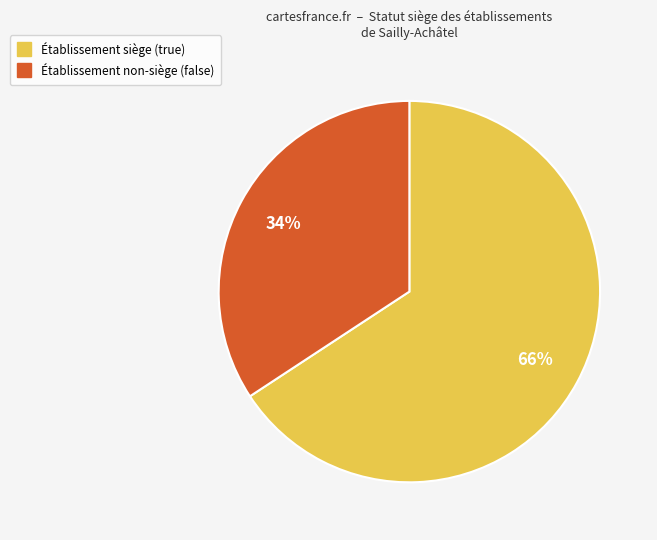

Count the number of slices in the pie.

2